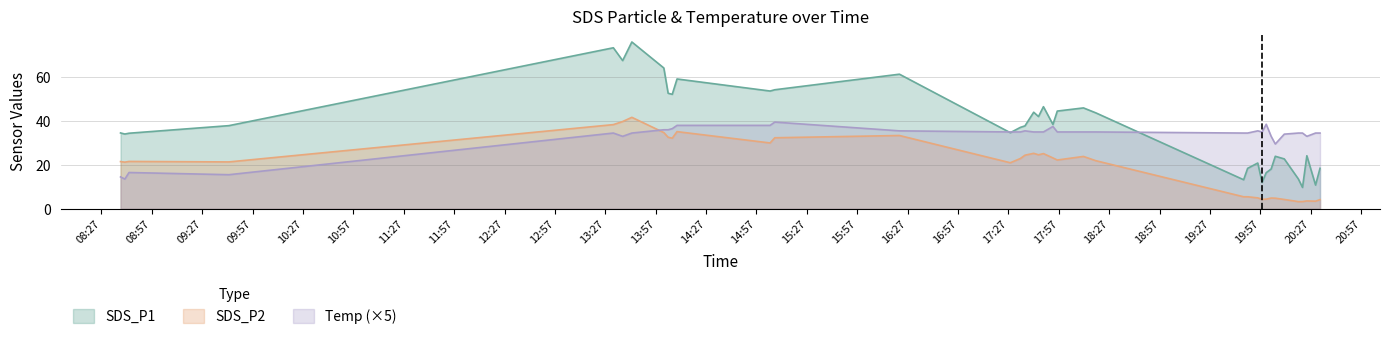

Which series has the largest total across all categories?

SDS_P1